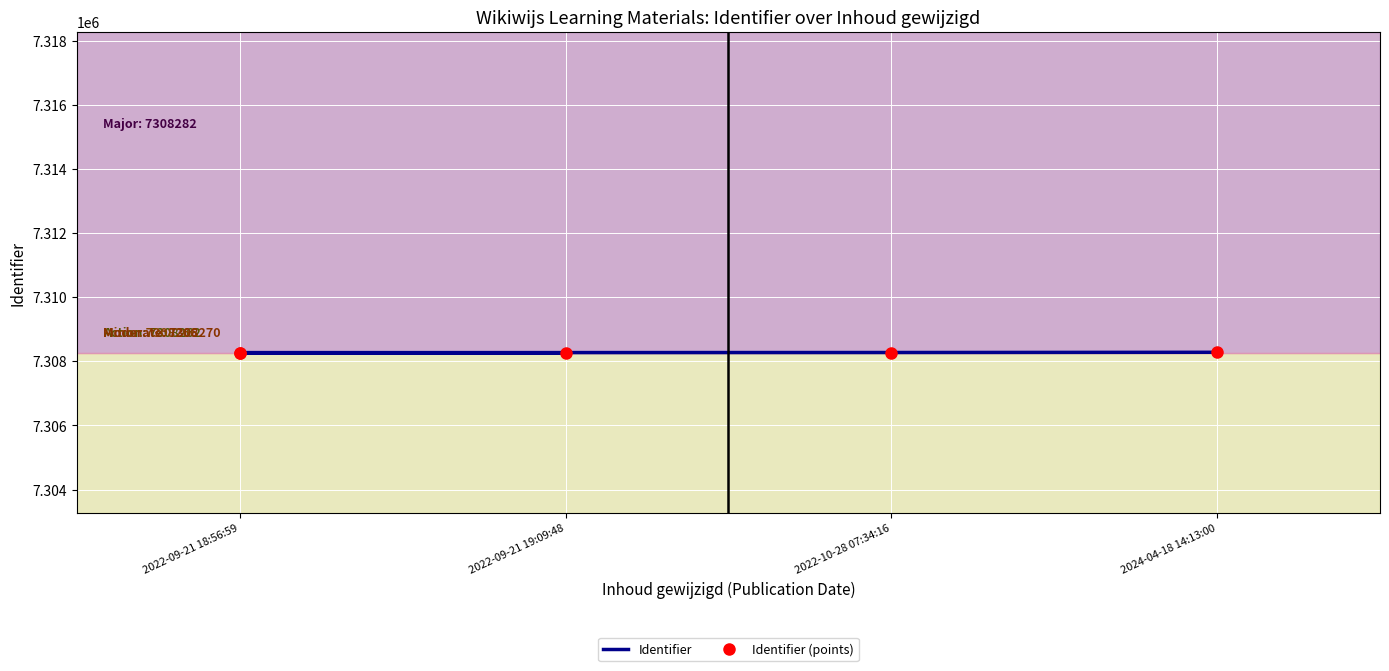

Which category has the highest value in the Identifier series?

2024-04-18 14:13:00